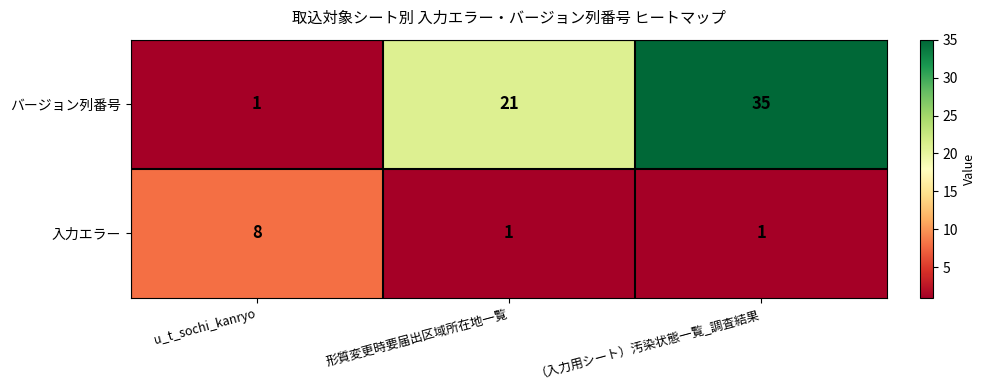

Count the 入力エラー values in the range 1 to 8.

3